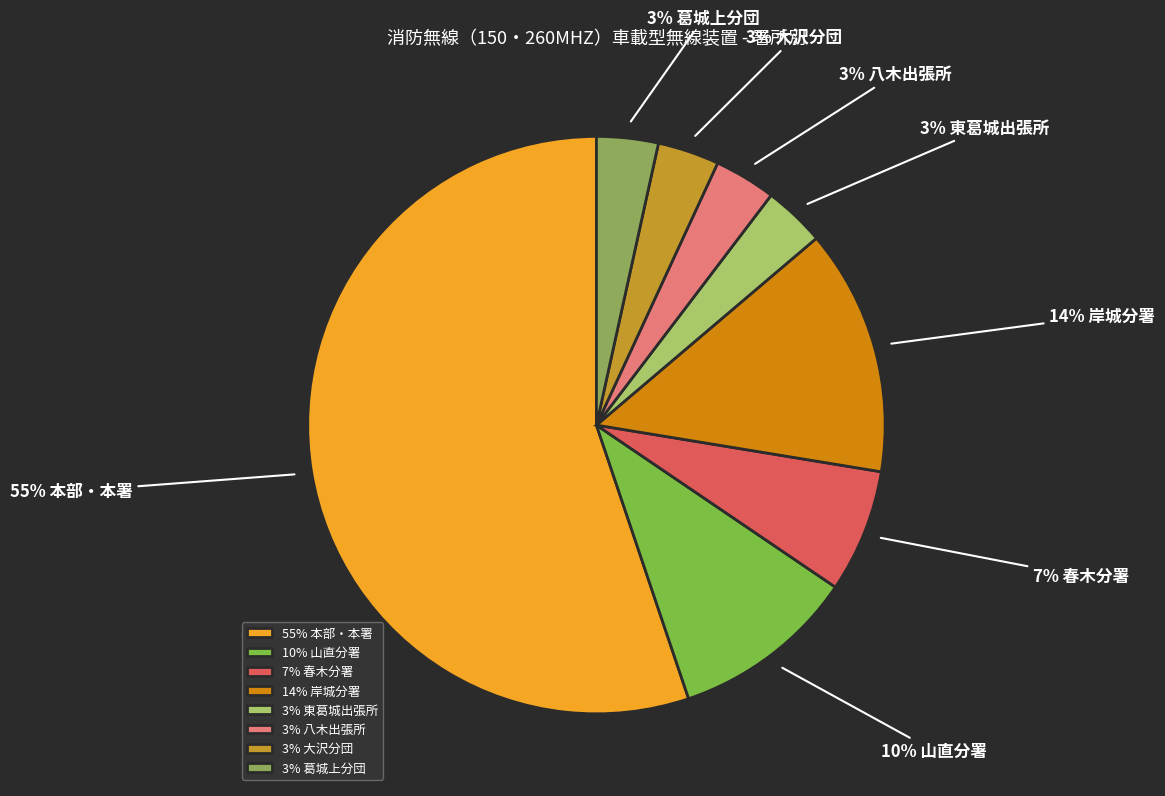

To the nearest percent, what portion does 7% 春木分署 represent?

7%